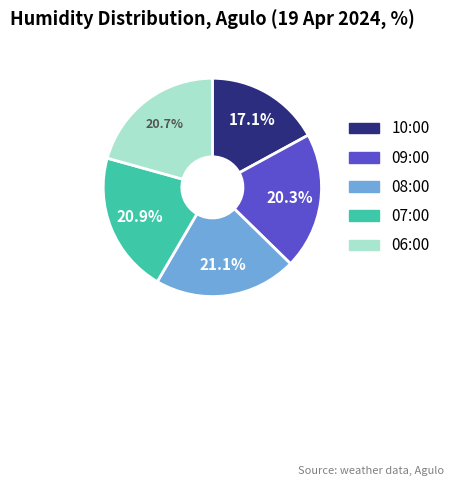

How many segments does this pie chart have?

5